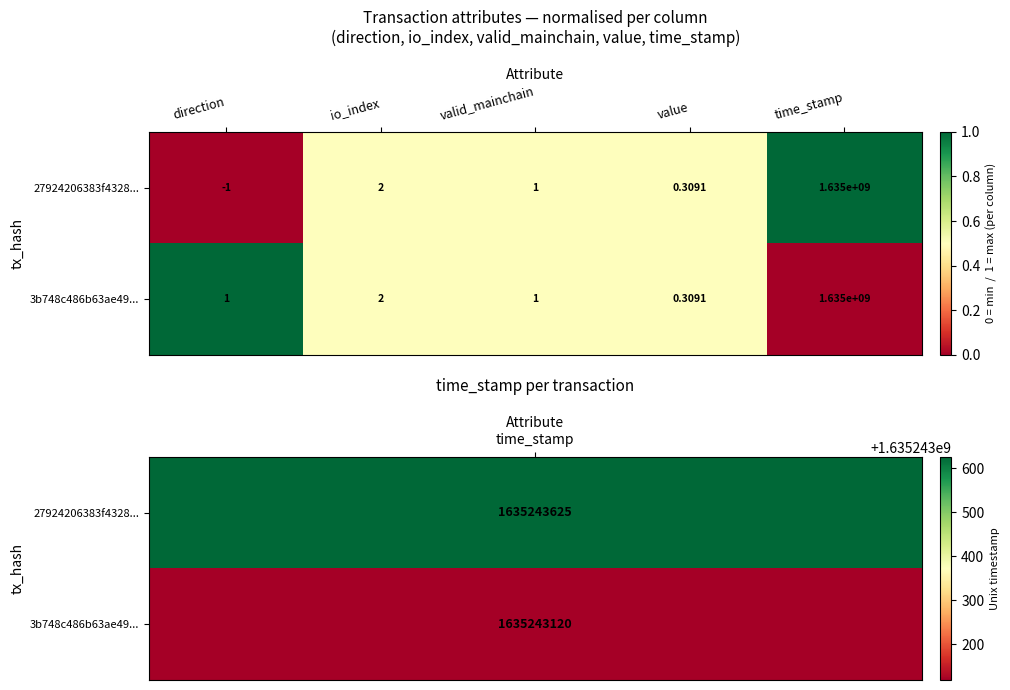

Is the value of 27924206383f4328... at time_stamp greater than the value of 3b748c486b63ae49... at value?

Yes